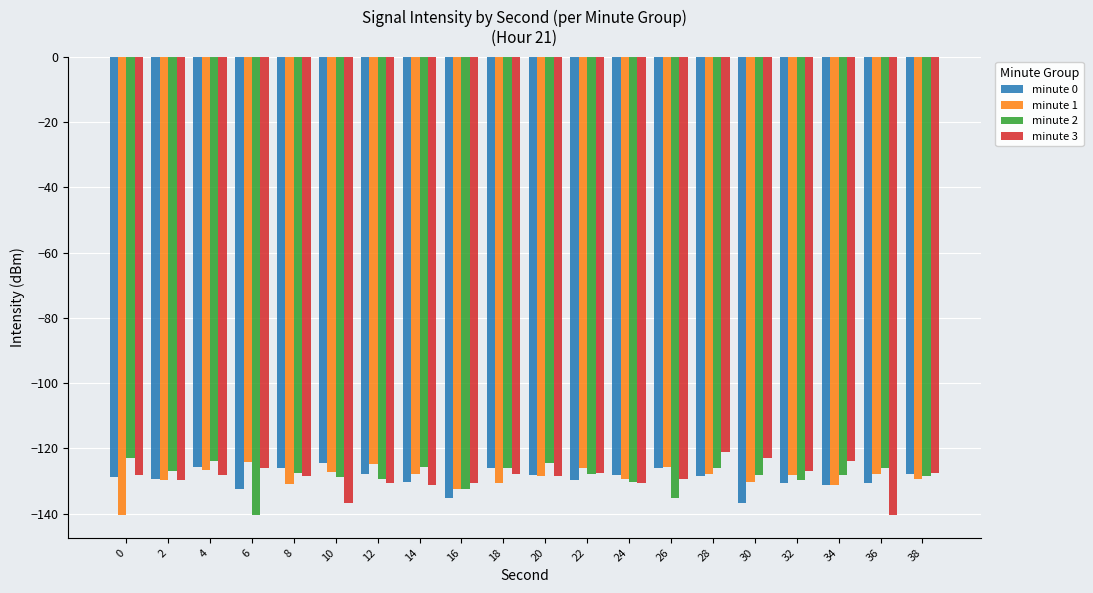

True or false: minute 2 has a value of -49.3 at 10.

False